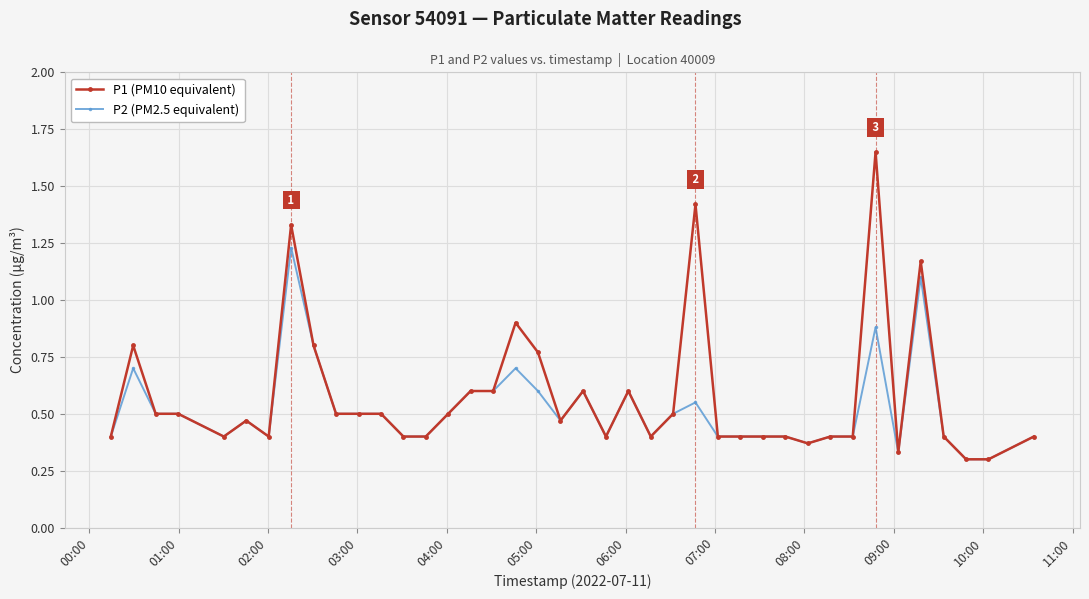

Rank the series by their maximum value, from highest to lowest.

P1 (PM10 equivalent), P2 (PM2.5 equivalent)